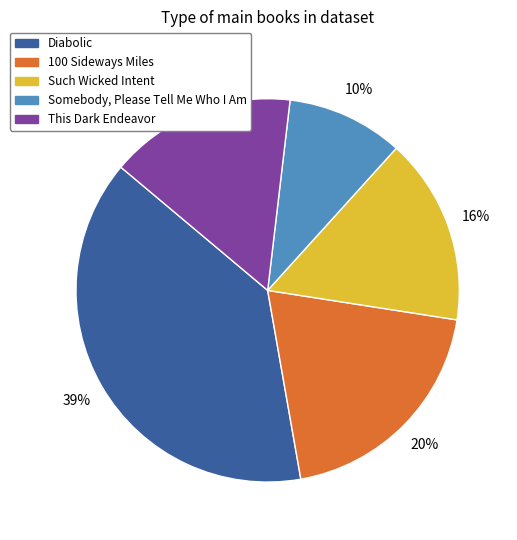

Is it true that Such Wicked Intent is 24% of the pie?

False